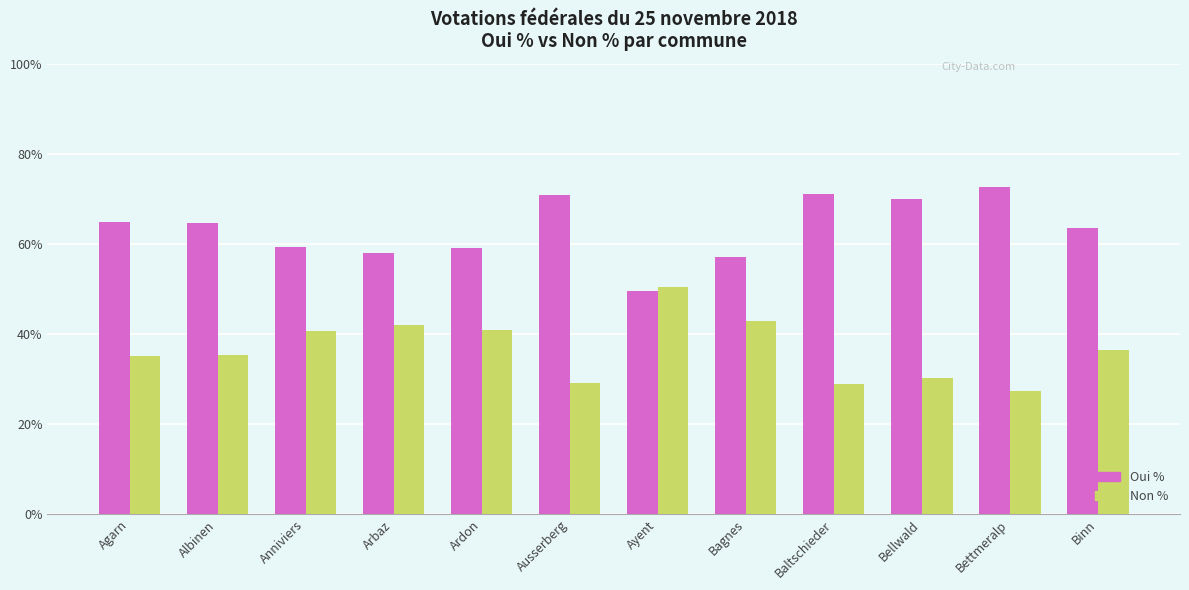

What is the difference between the maximum and second lowest values in the Non % series?

21.4